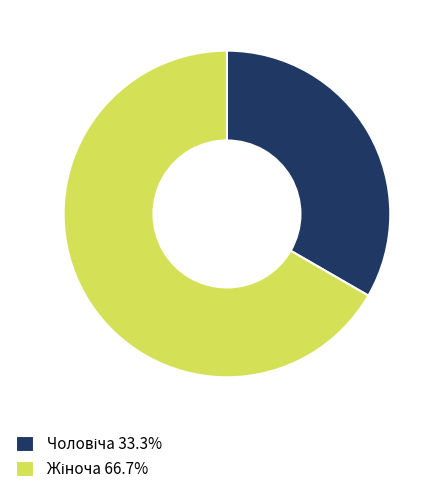

Does any single category account for the majority?

Yes